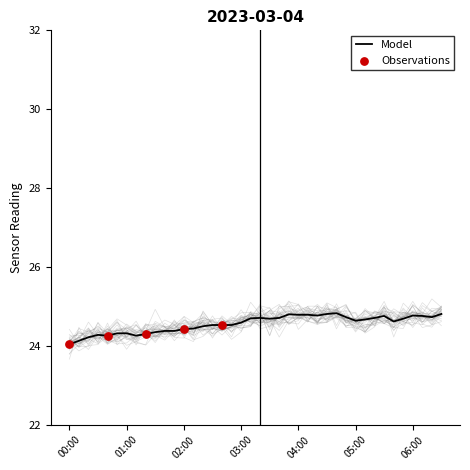

What is the change in value from 2023-03-04T01:00:01 to 2023-03-04T05:50:01?

+0.4